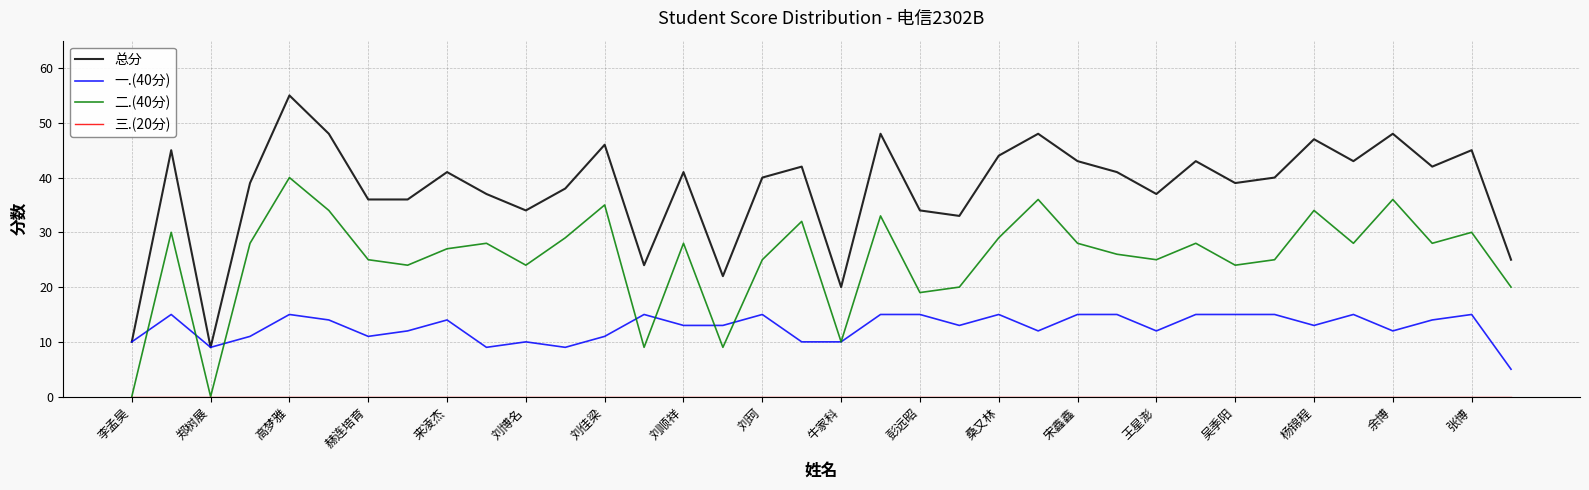

Which series has the largest total across all categories?

总分